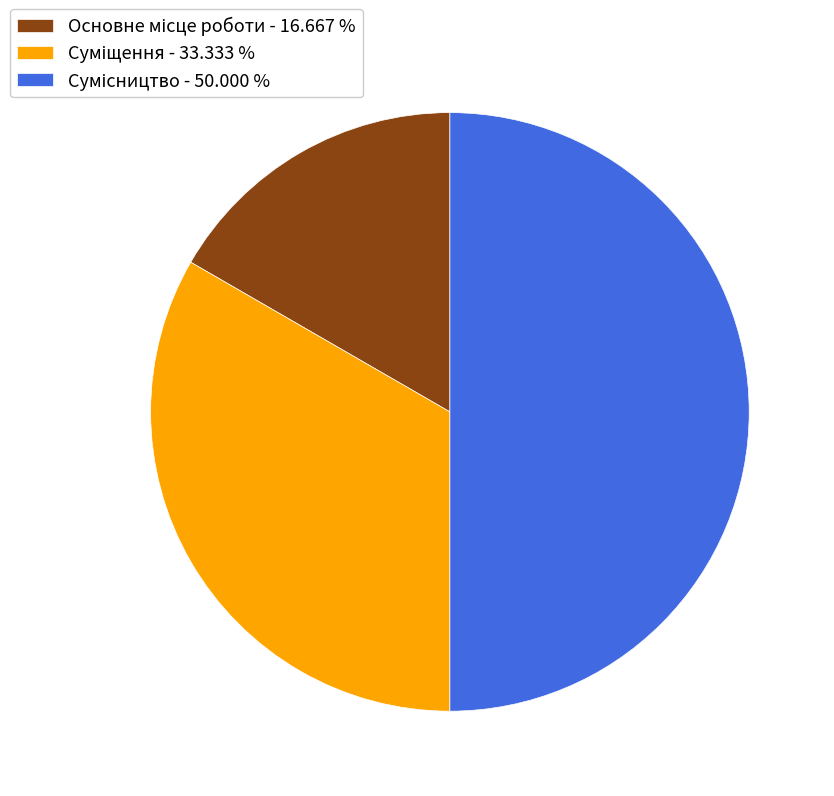

What is the largest slice in the pie chart?

Сумісництво